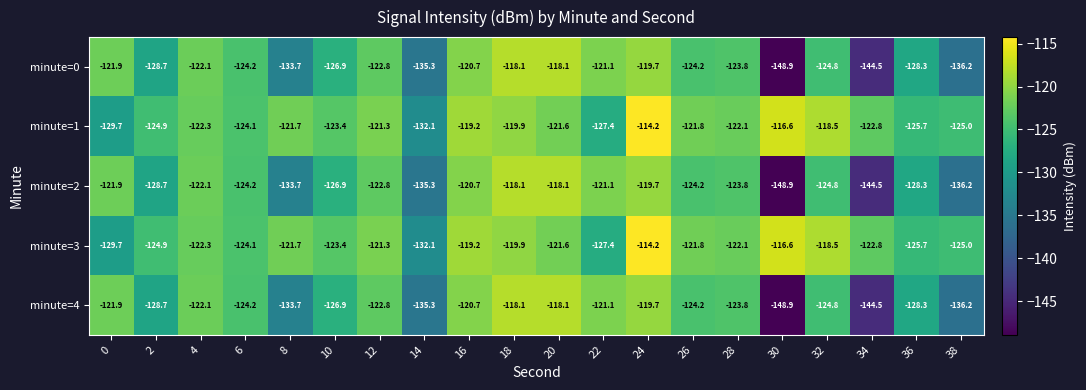

Is it true that minute=3 equals -195.6 at 32?

False